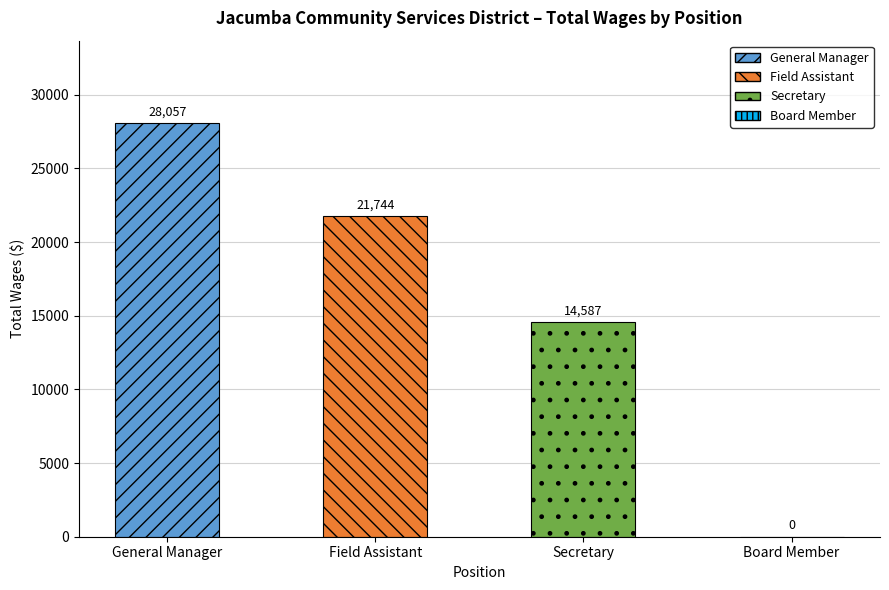

How many values are between 14587 and 28057?

3